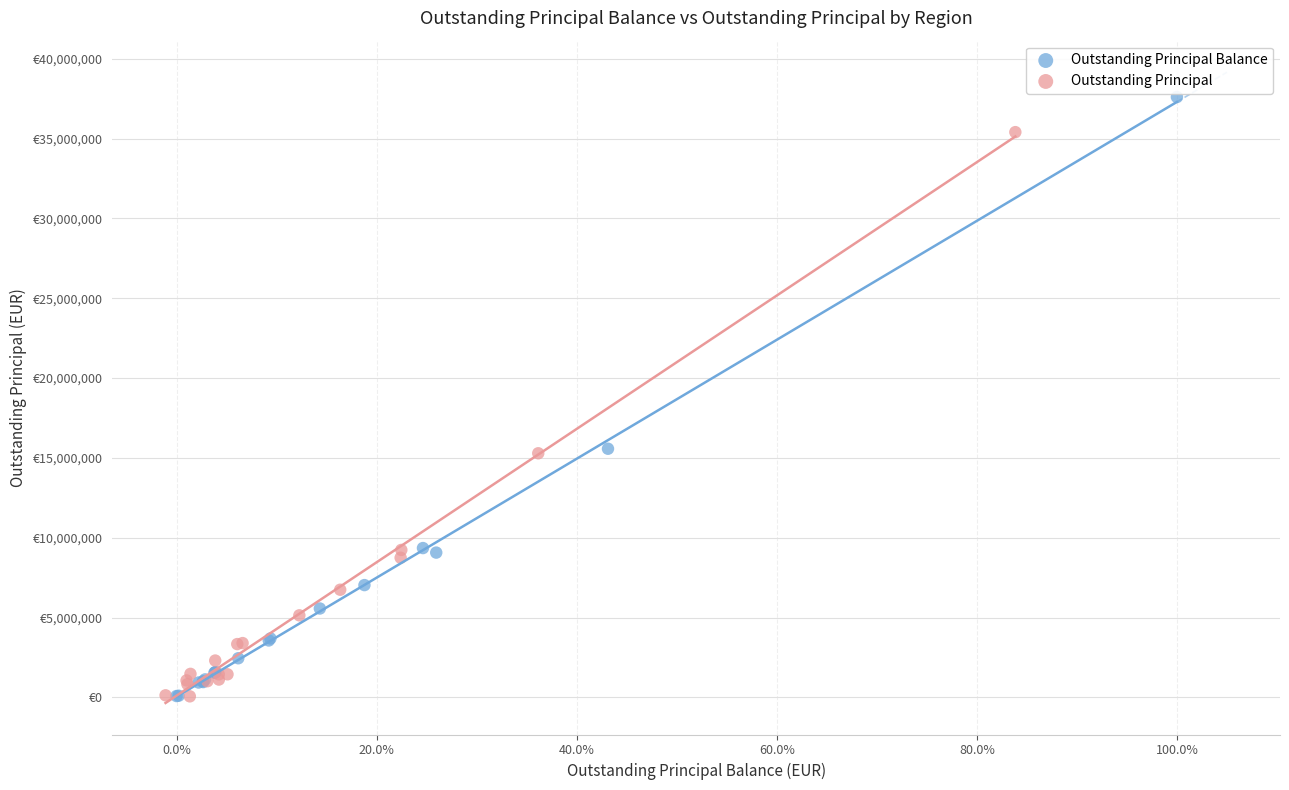

What are all the series names shown in the legend?

Outstanding Principal Balance, Outstanding Principal